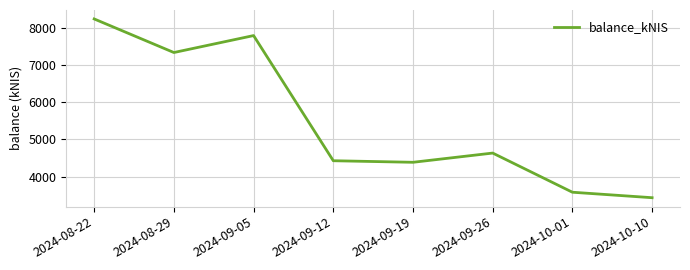

Read the value at 2024-10-10.

3435.1